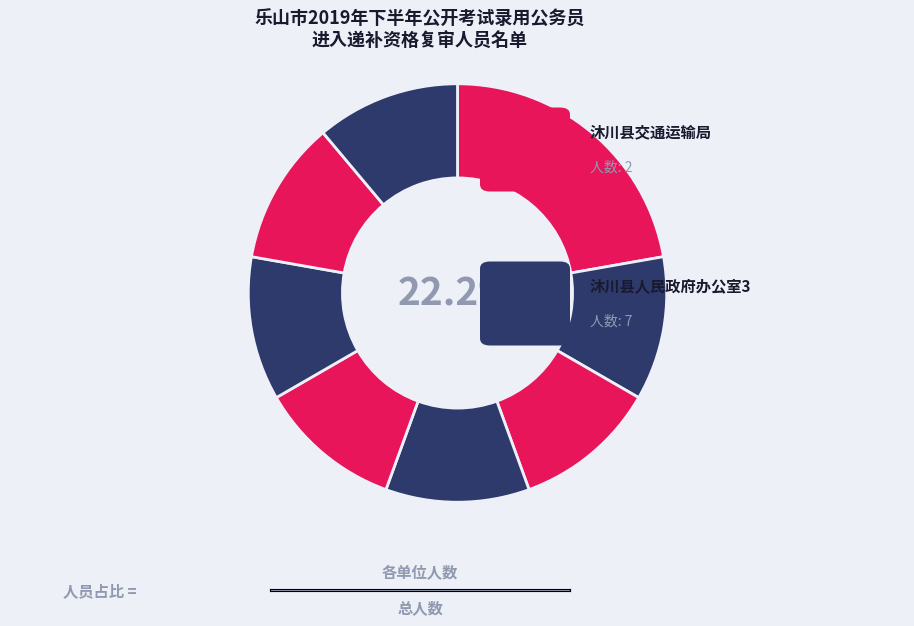

Count the number of slices in the pie.

8